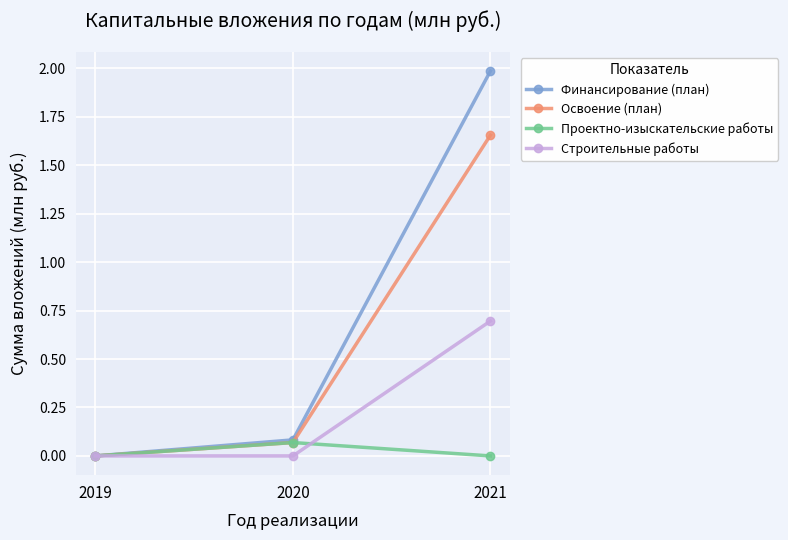

Between 2020 and 2021, which series saw the biggest shift?

Финансирование (план)